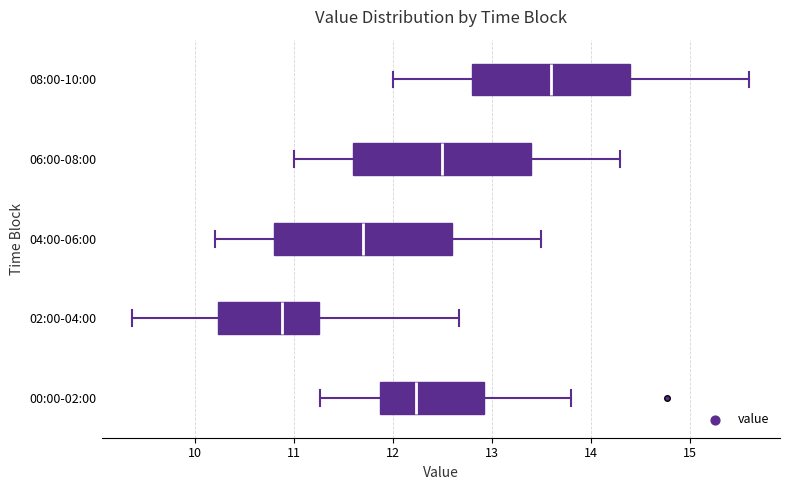

Reading bottom to top, transcribe this box plot: for each box, give where its median line is, the range the box spans, and where its two whiskers end, as read against the x-axis. The values are not printed on the chart, so give them approximately, as read against the axis.

00:00-02:00: median 12.2, box 11.9 to 12.9, whiskers 11.3 to 13.8
02:00-04:00: median 10.9, box 10.2 to 11.3, whiskers 9.4 to 12.7
04:00-06:00: median 11.7, box 10.8 to 12.6, whiskers 10.2 to 13.5
06:00-08:00: median 12.5, box 11.6 to 13.4, whiskers 11.0 to 14.3
08:00-10:00: median 13.6, box 12.8 to 14.4, whiskers 12.0 to 15.6